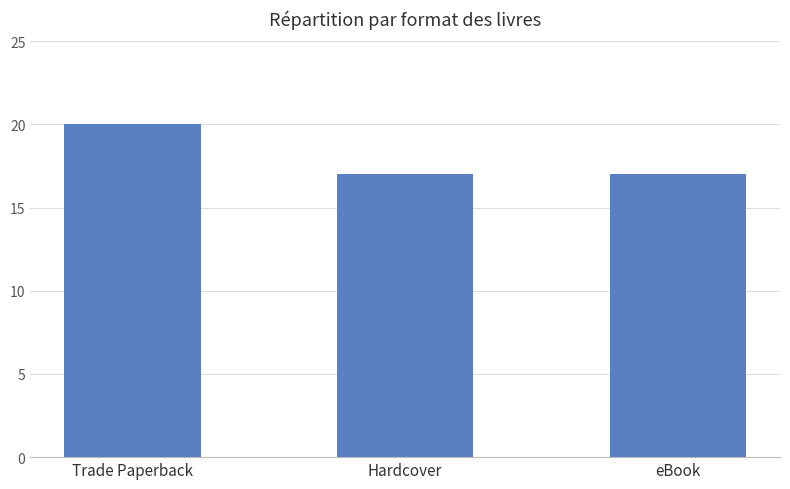

Which has a higher value, Trade Paperback or eBook?

Trade Paperback